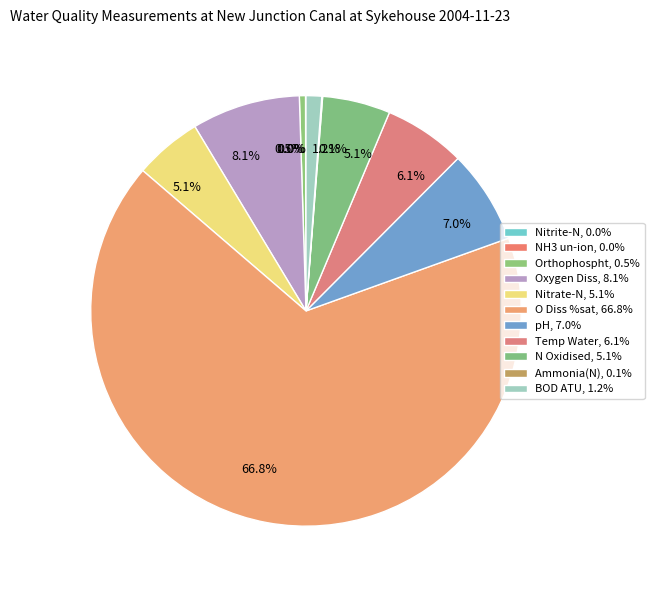

Count the number of slices in the pie.

11